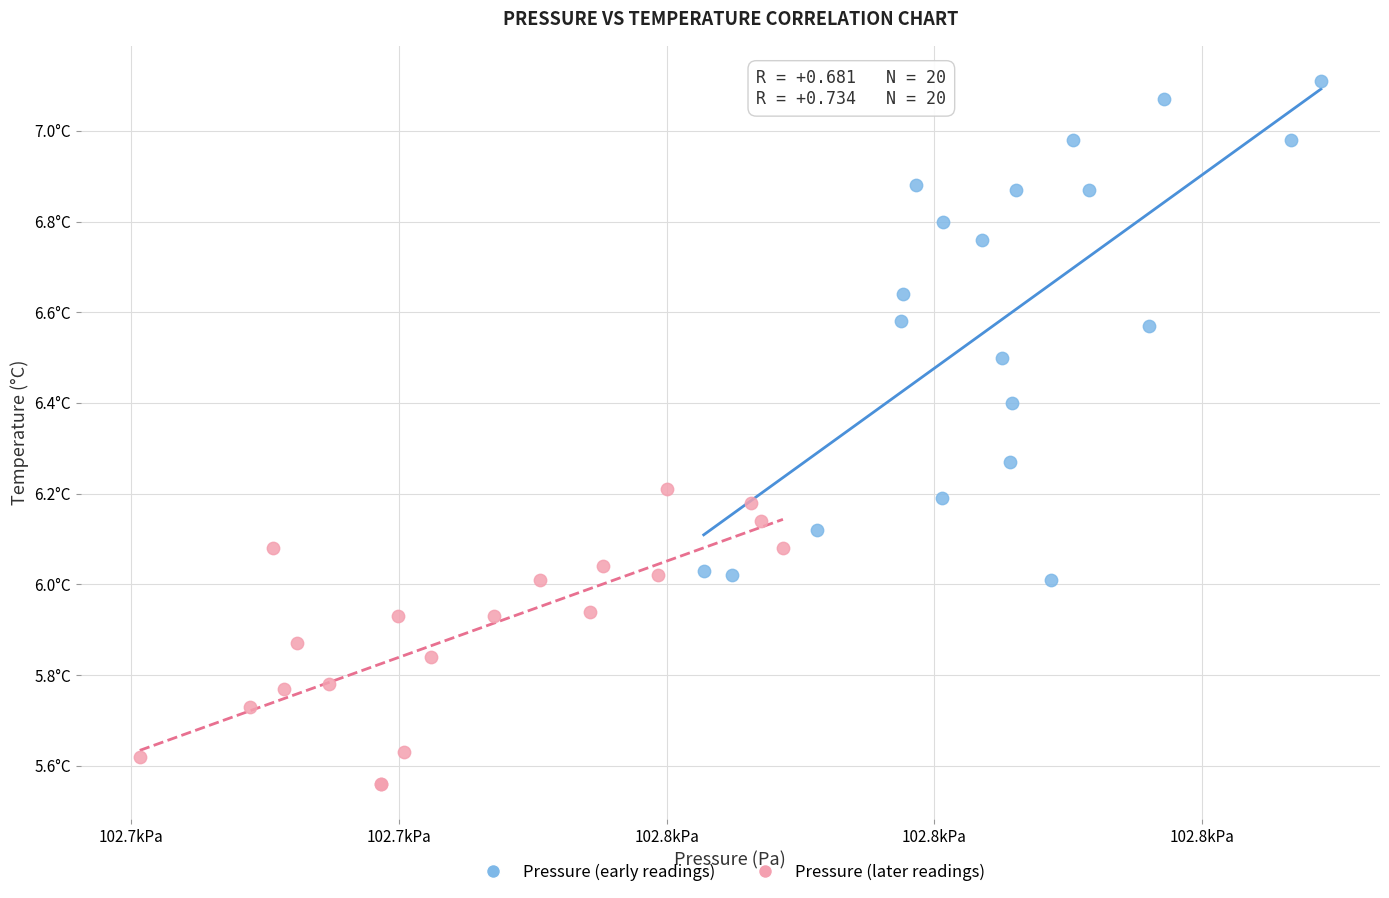

Which series reaches the minimum Y coordinate?

Pressure (later readings)